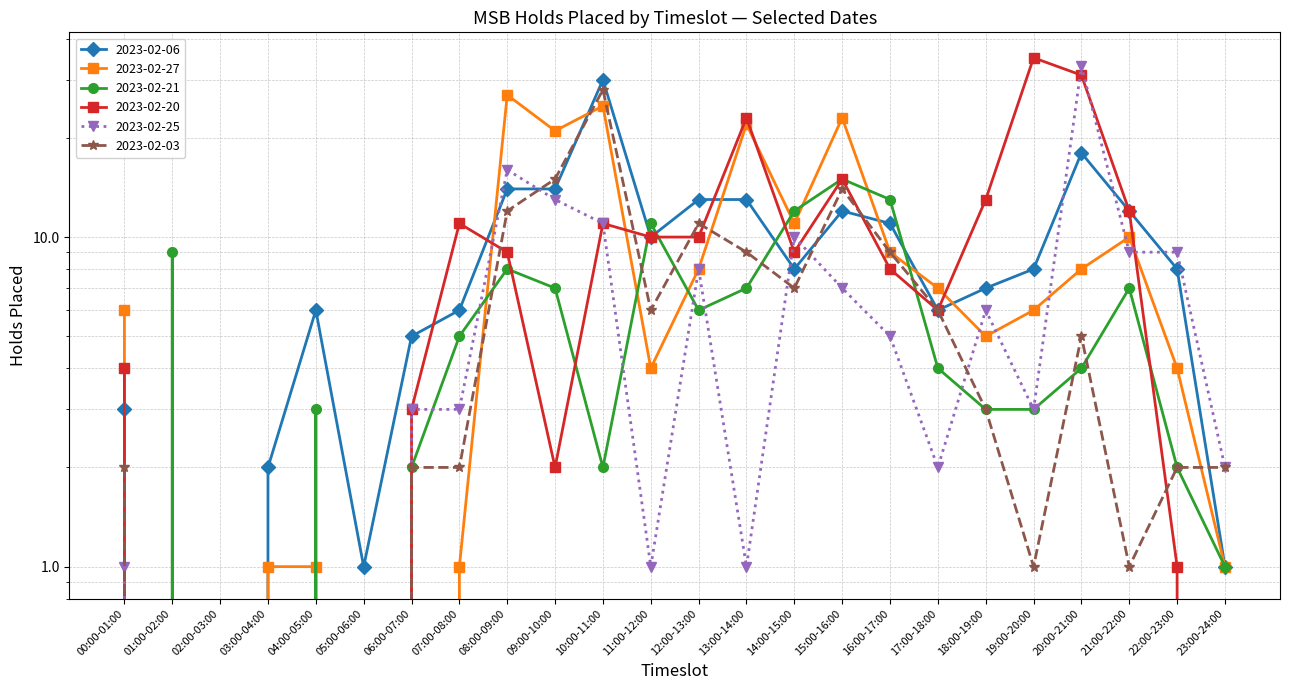

What position from the right is 00:00-01:00?

24